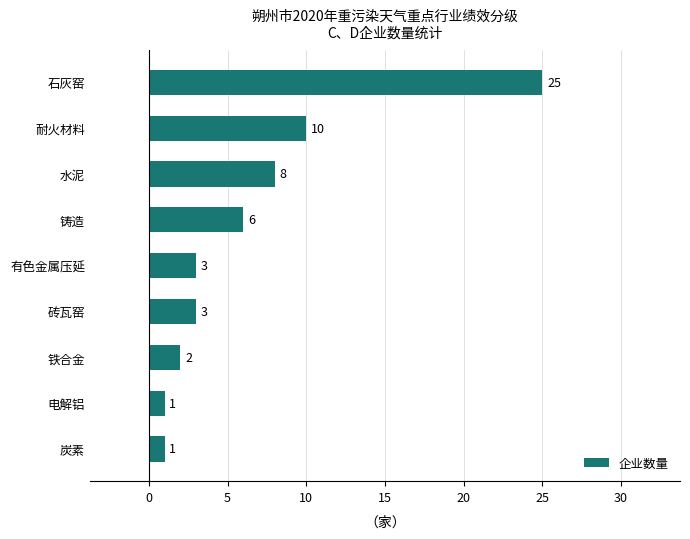

Where is the data nearest to the value 13?

耐火材料